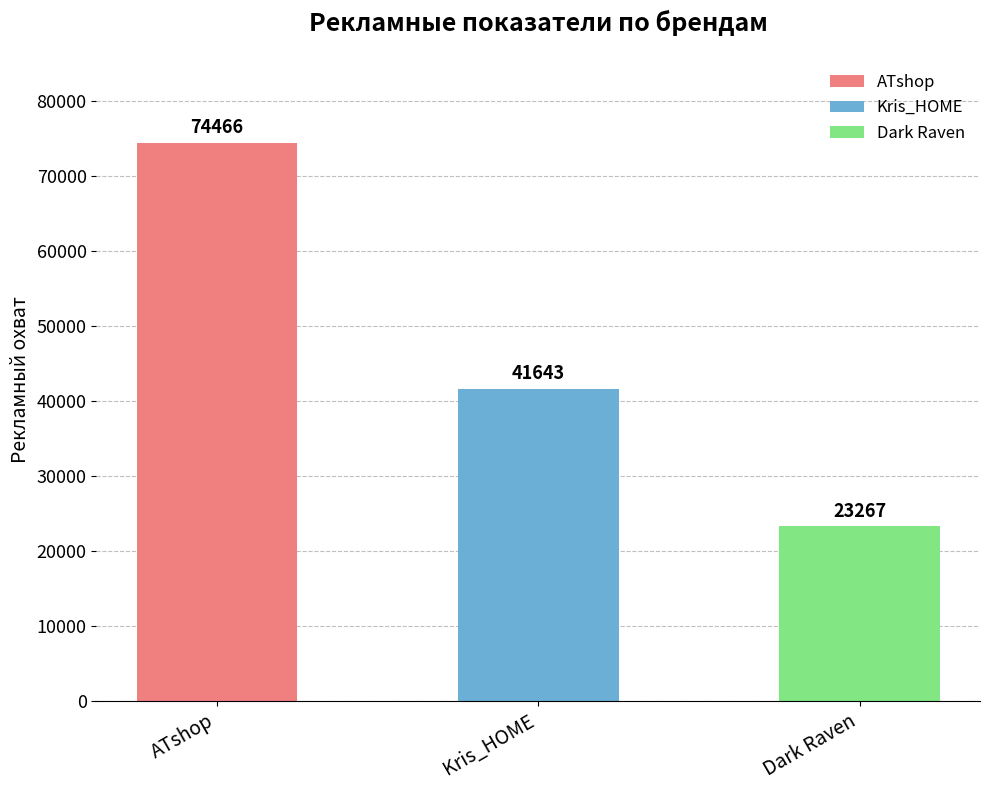

What is the approximate value at ATshop?

74466